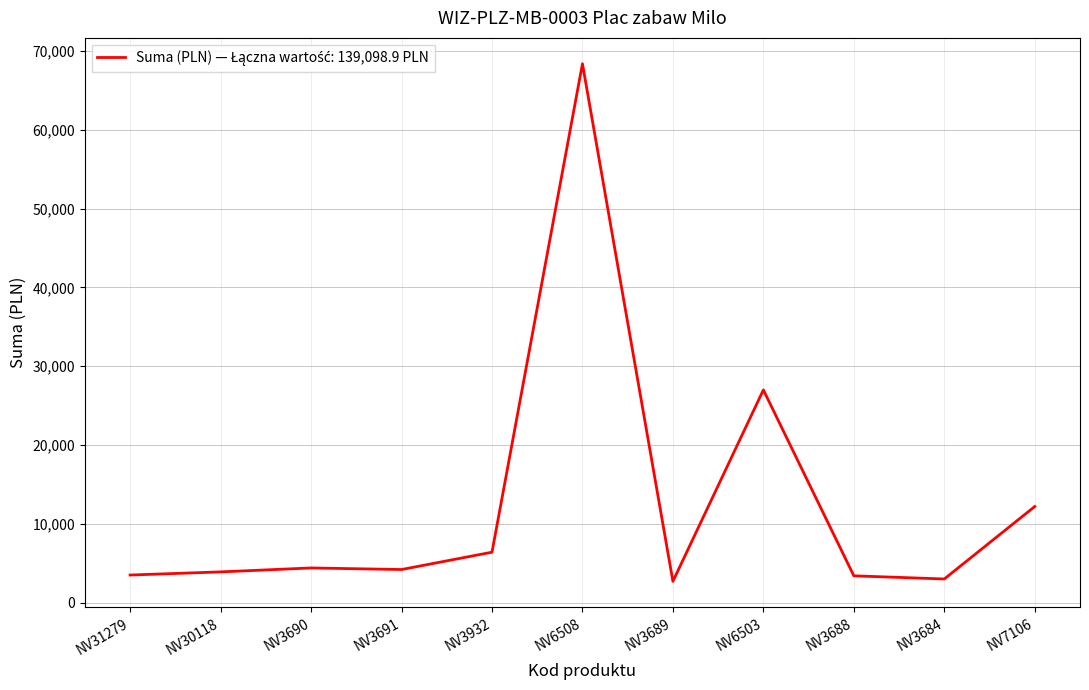

What is the difference between the maximum and minimum values?

65700.0